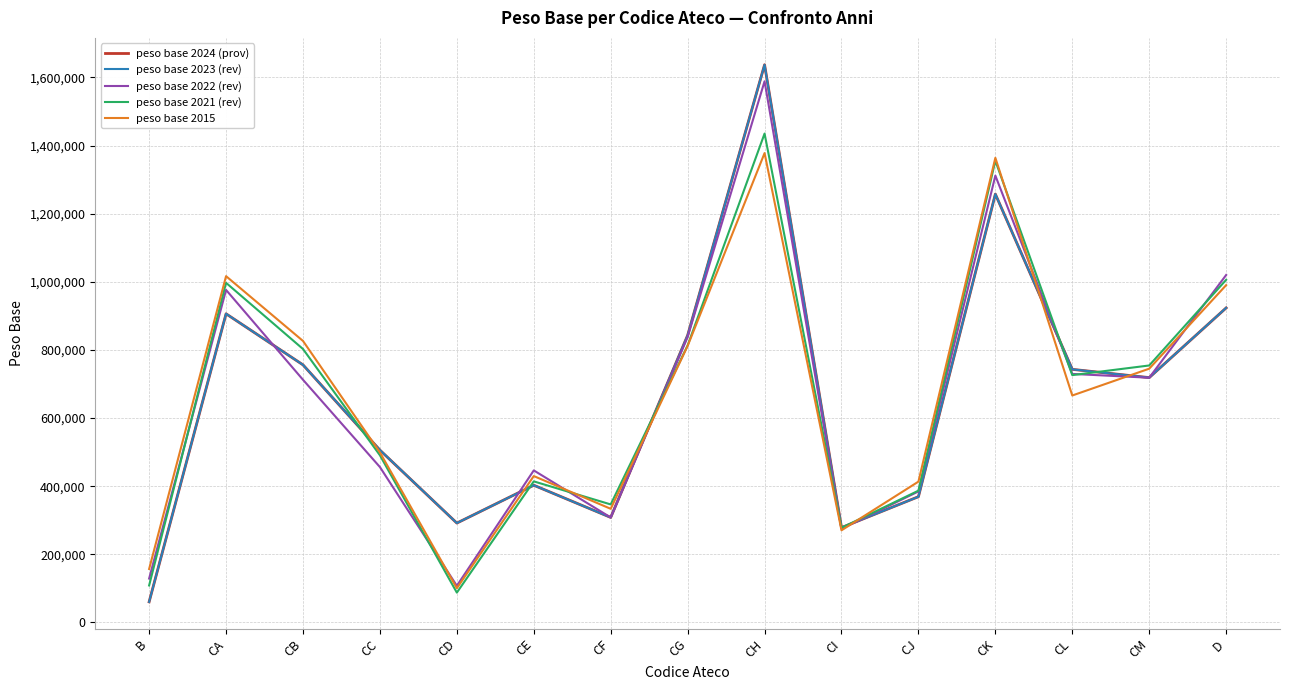

At which label does peso base 2022 (rev) reach its peak?

CH